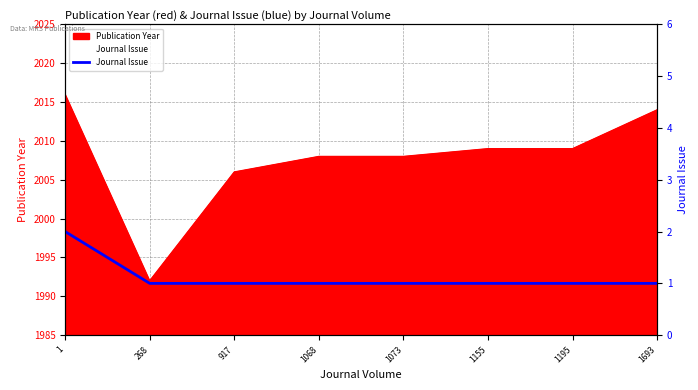

Read the value at 1068.

1